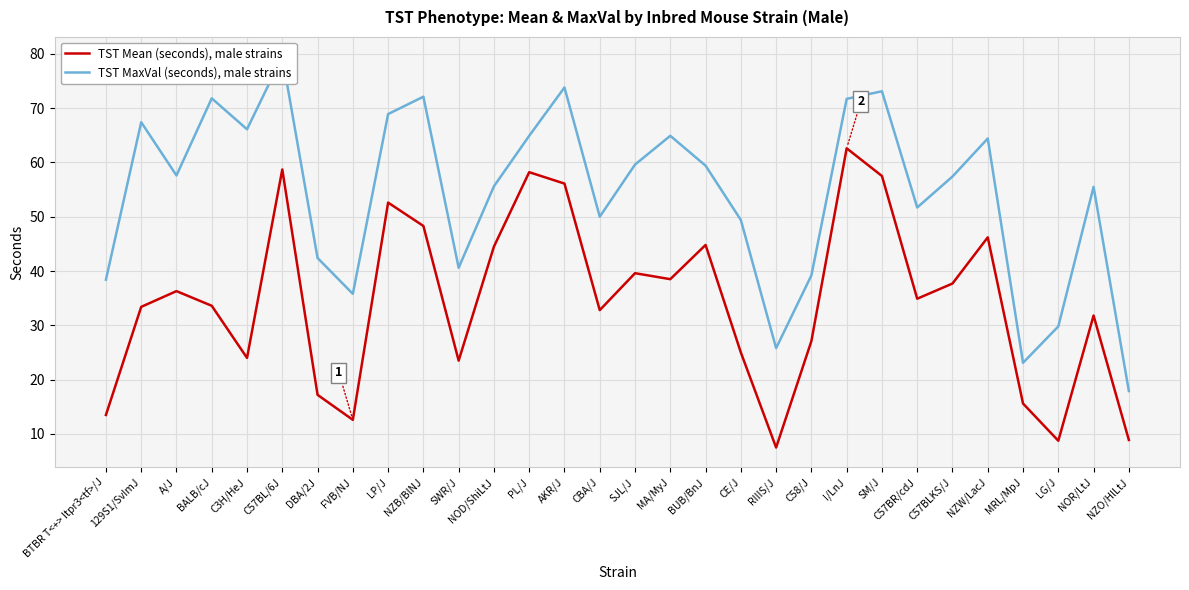

What is the difference between the maximum and minimum values in the TST MaxVal (seconds), male strains series?

61.6